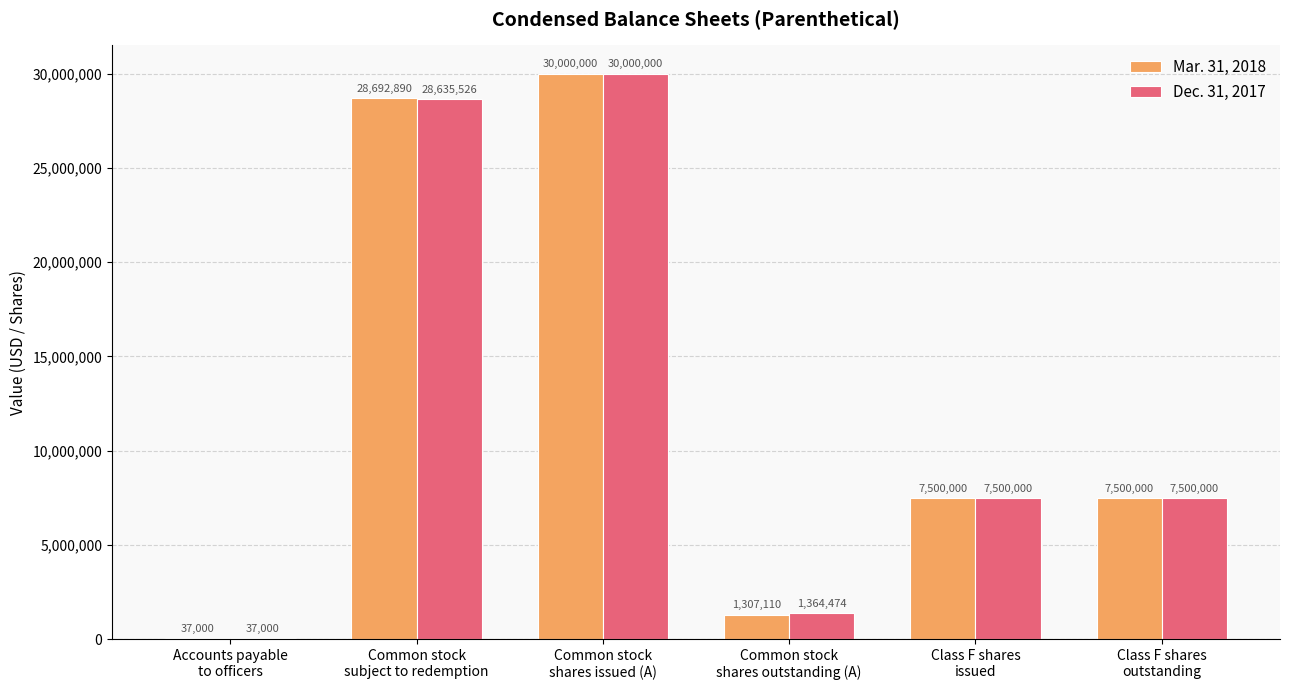

Count the number of categories in the chart.

6